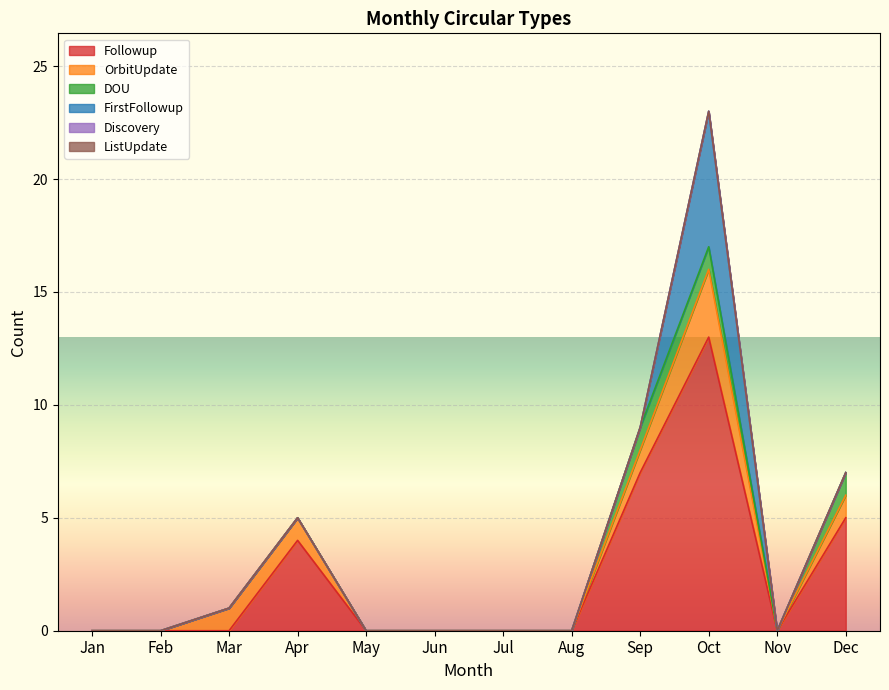

Which series has the largest total across all categories?

Followup